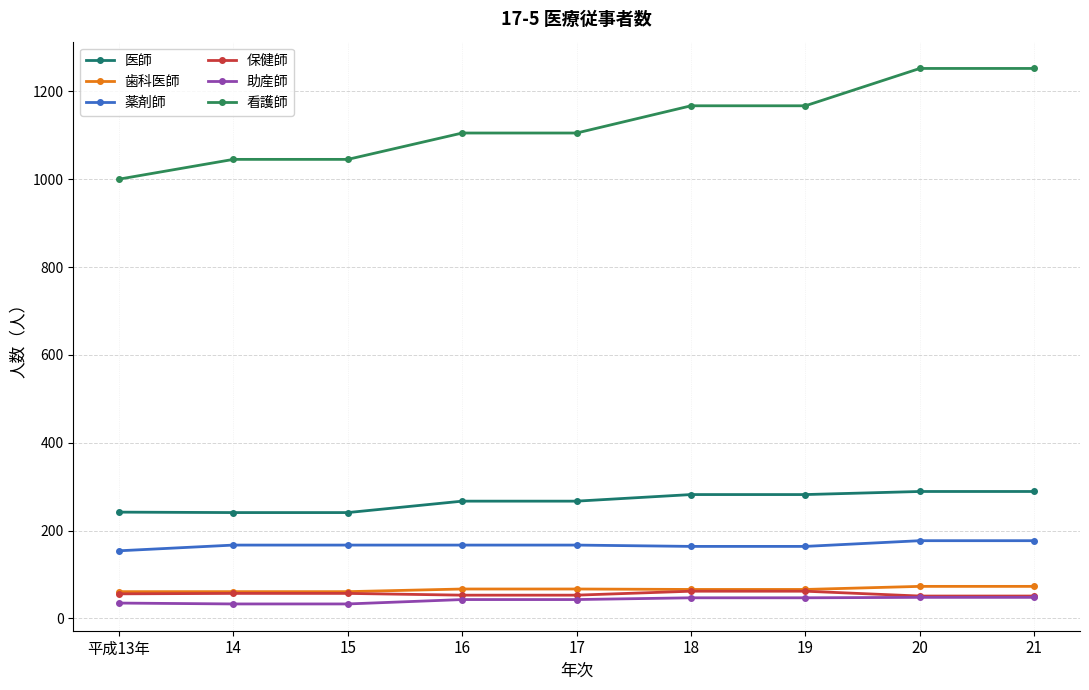

How many data points does each series have?

9